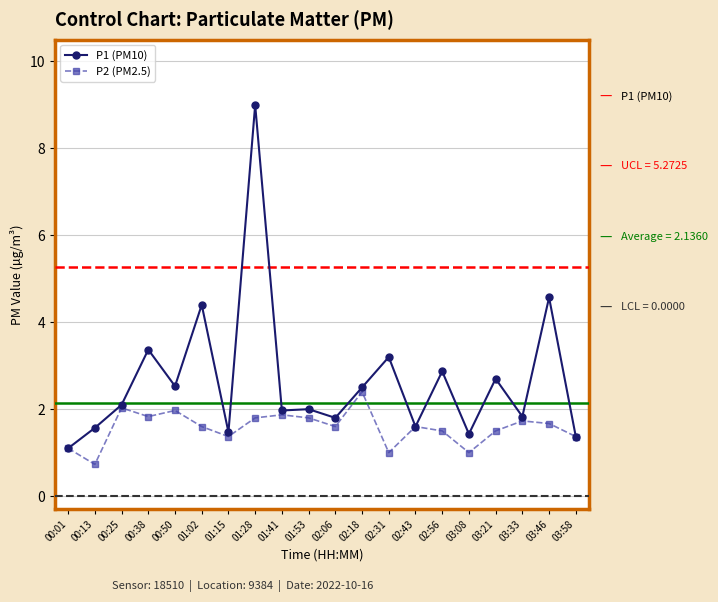

How many distinct data groups are displayed?

2